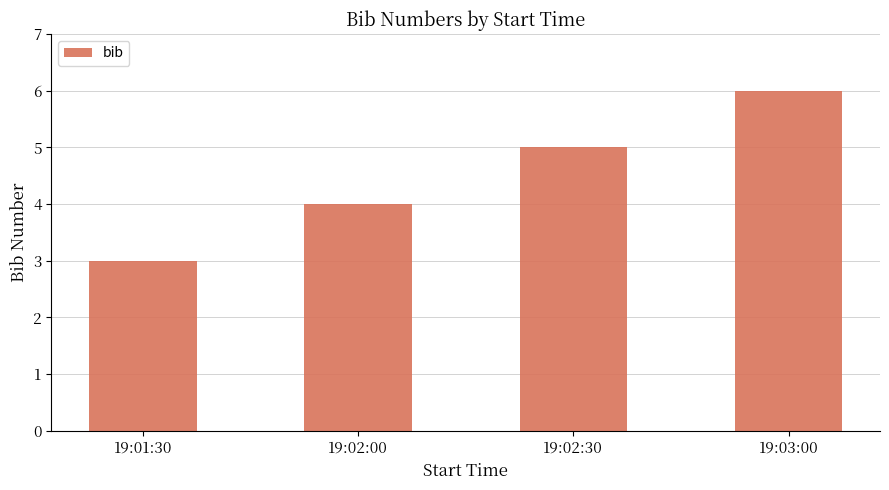

Rank the categories by value from lowest to highest.

19:01:30, 19:02:00, 19:02:30, 19:03:00